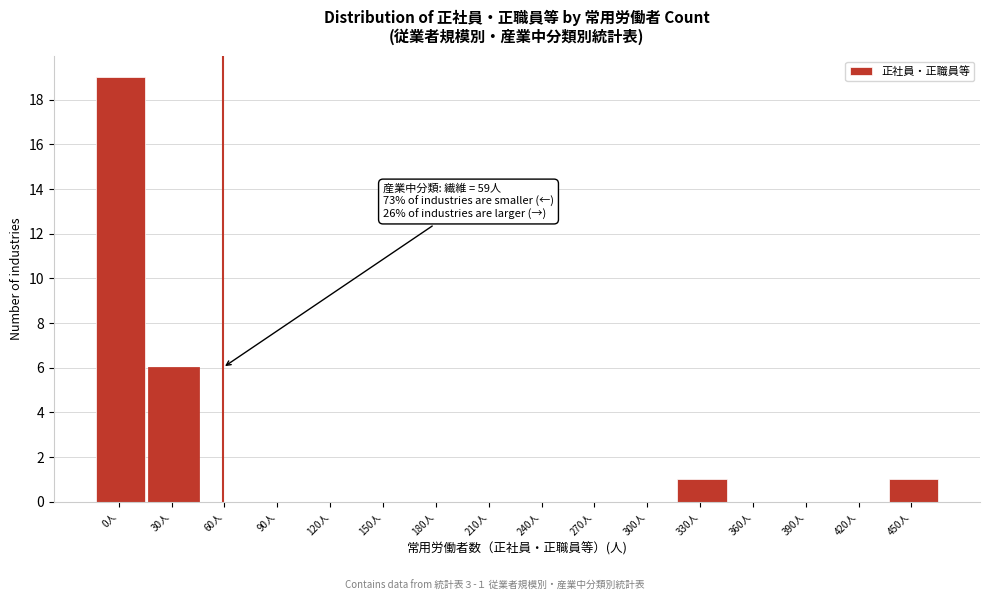

Reading right to left, list all the values displayed in this chart.

450人=1	420人=0	390人=0	360人=0	330人=1	300人=0	270人=0	240人=0	210人=0	180人=0	150人=0	120人=0	90人=0	60人=0	30人=6	0人=19